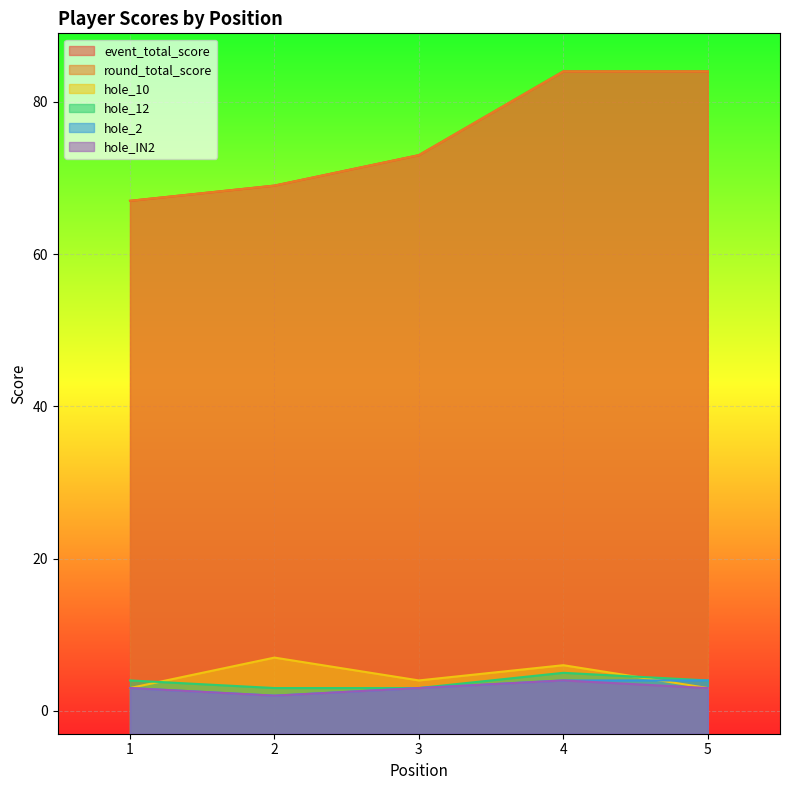

Between 3 and 1, which is larger?

3